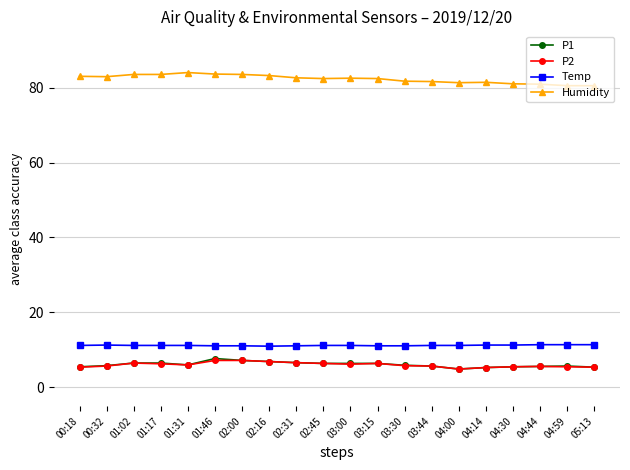

What is the minimum value shown in the chart?

4.9